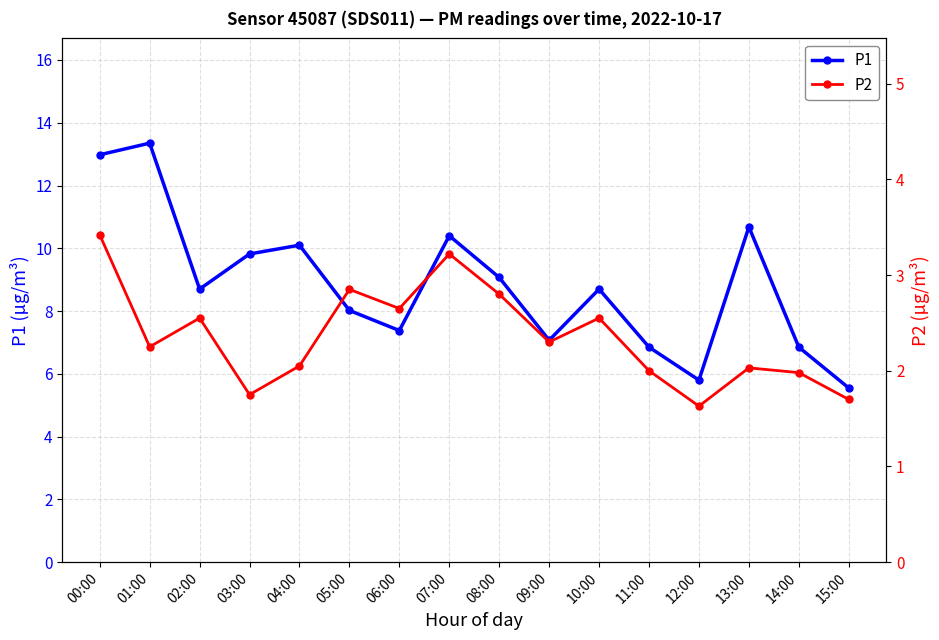

Which series changed the most between 04:00 and 07:00?

P2